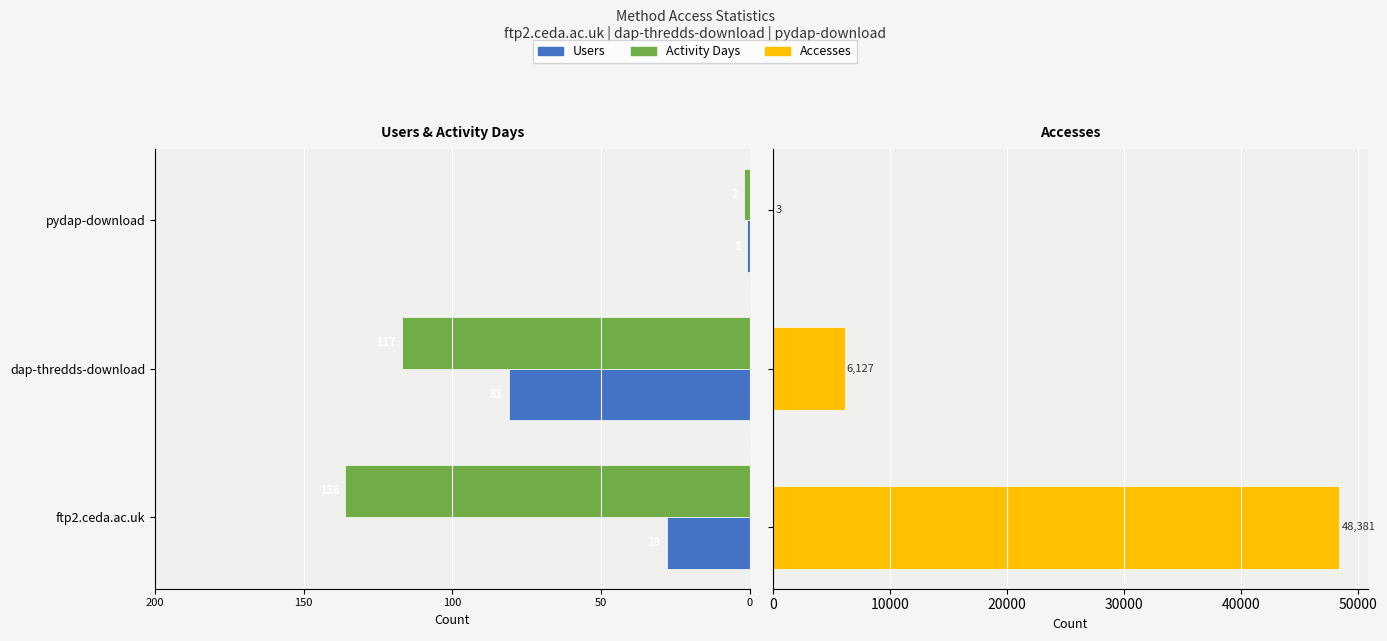

The Activity Days series shows -153 at dap-thredds-download. True or false?

False